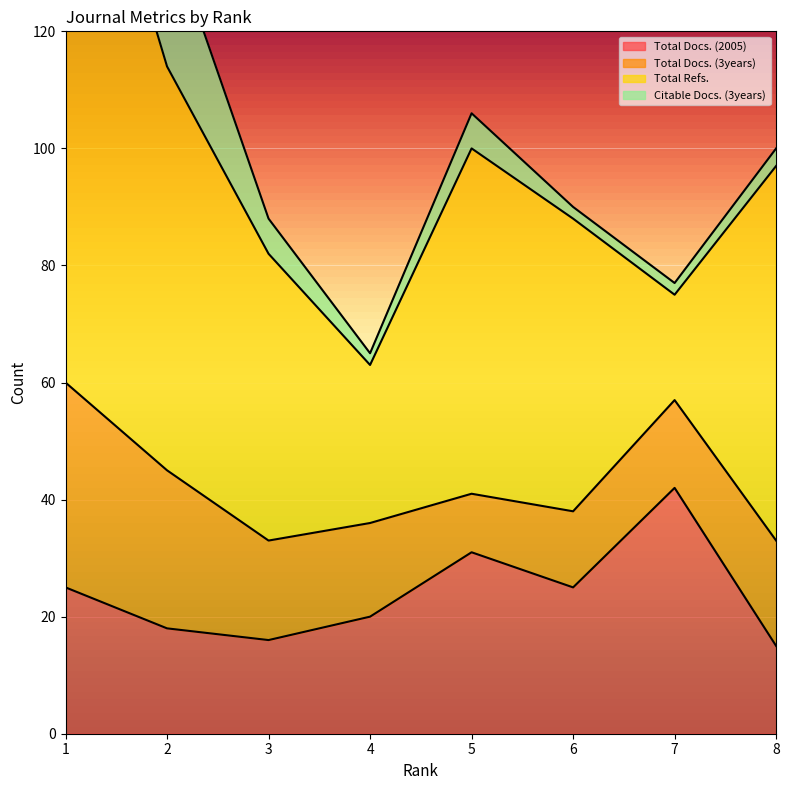

At 8, list the series in order from smallest to largest.

Citable Docs. (3years), Total Docs. (2005), Total Docs. (3years), Total Refs.